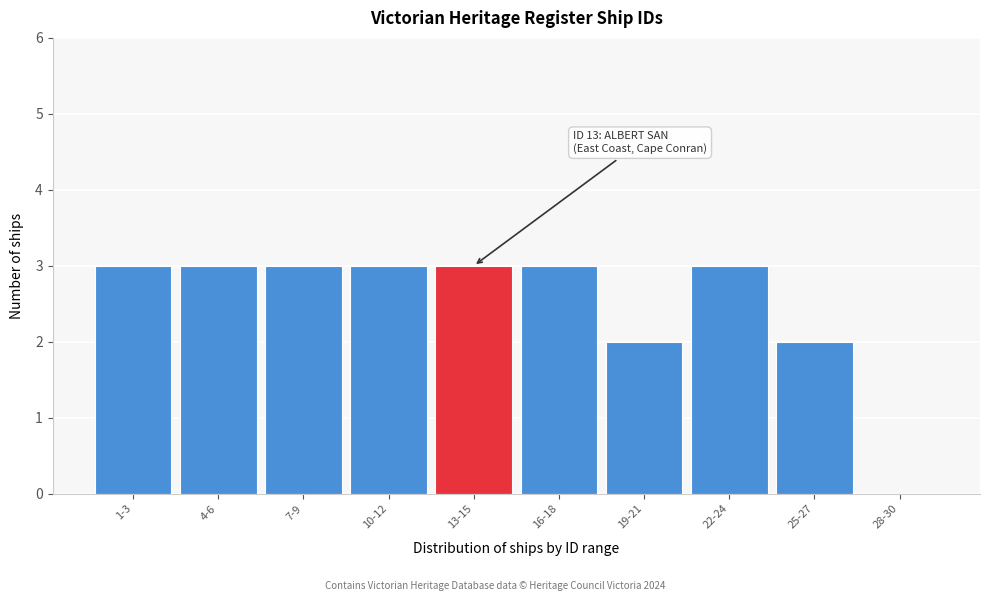

Reading left to right, what are all the values shown in this chart?

1-3=3	4-6=3	7-9=3	10-12=3	13-15=3	16-18=3	19-21=2	22-24=3	25-27=2	28-30=0